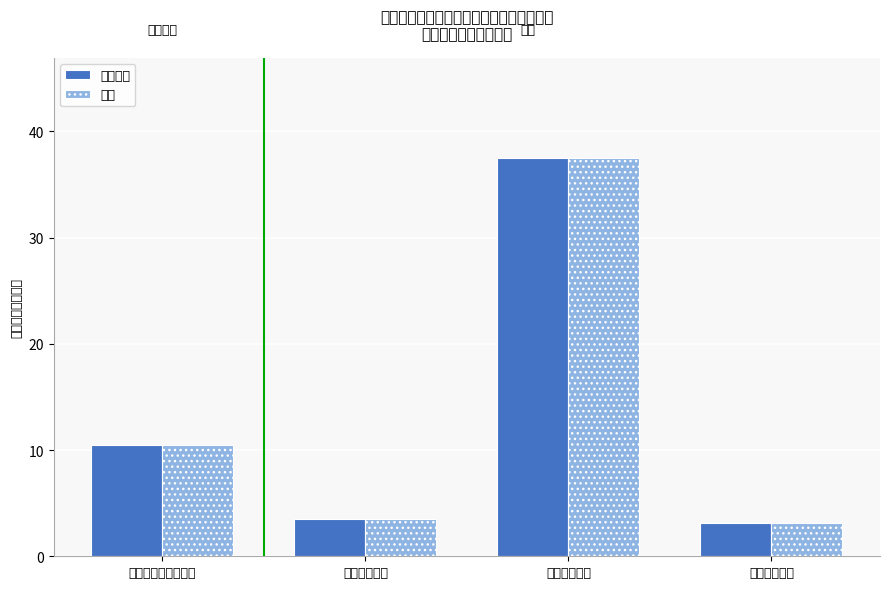

At which label is 总计 closest to 20?

社会保障和就业支出